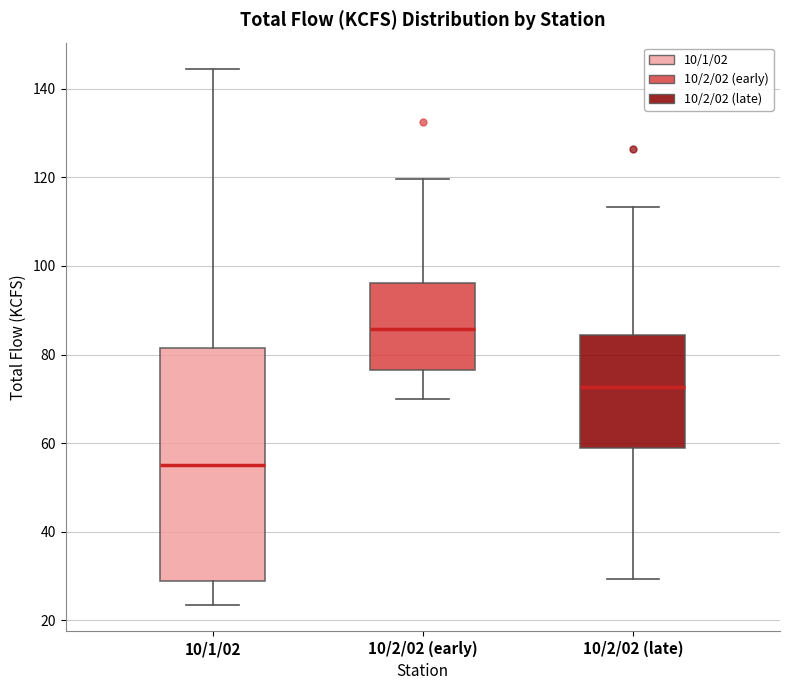

Reading left to right, transcribe this box plot: for each box, give where its median line is, the range the box spans, and where its two whiskers end, as read against the y-axis. The values are not printed on the chart, so give them approximately, as read against the axis.

10/1/02: median 56, box 28 to 82, whiskers 24 to 144
10/2/02 (early): median 86, box 76 to 96, whiskers 70 to 120
10/2/02 (late): median 72, box 60 to 84, whiskers 30 to 114